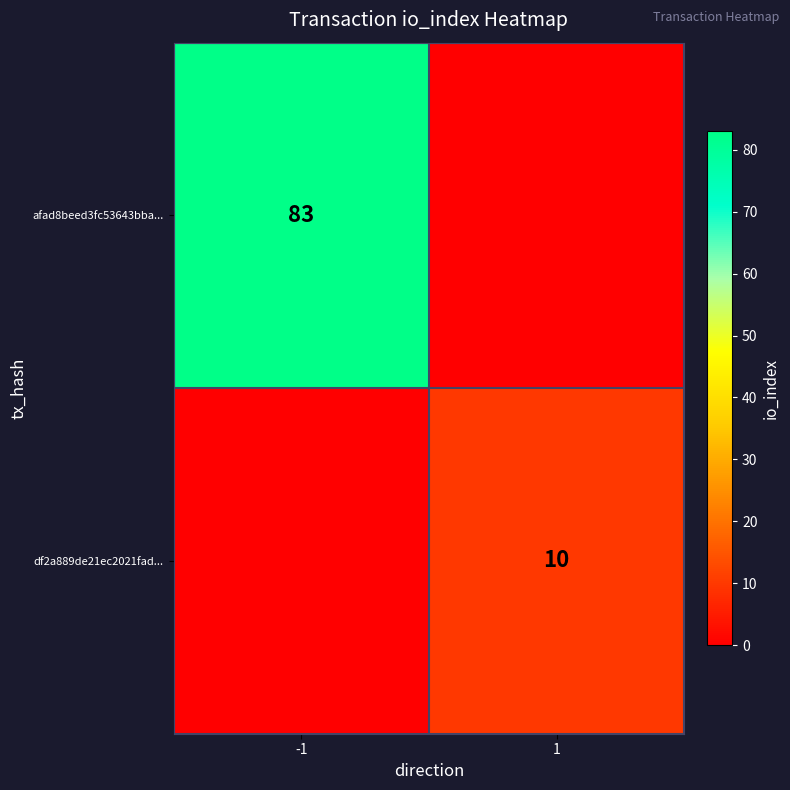

At which category does the chart reach its peak across all series?

-1